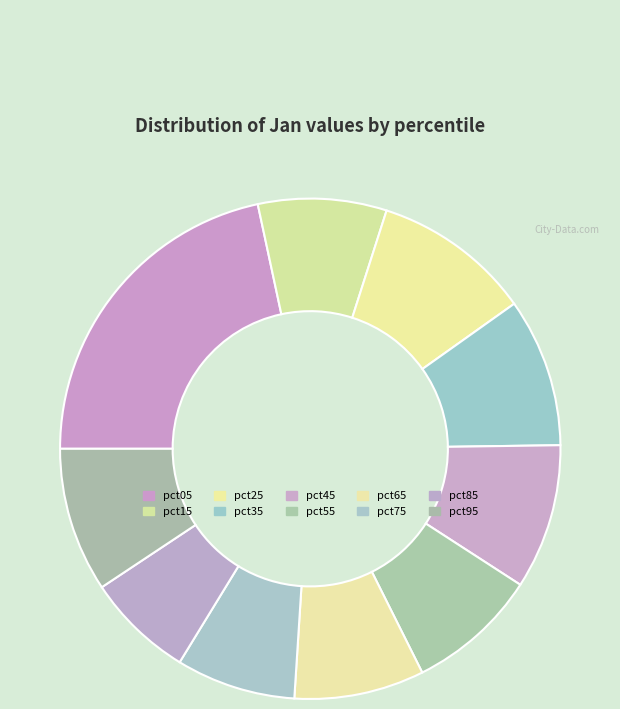

What is the smallest slice in the pie chart?

pct85